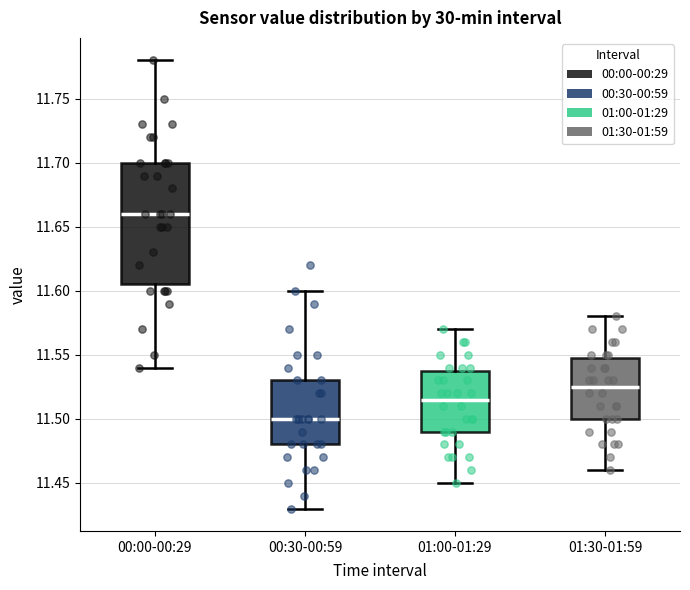

Reading left to right, transcribe this box plot: for each box, give where its median line is, the range the box spans, and where its two whiskers end, as read against the y-axis. The values are not printed on the chart, so give them approximately, as read against the axis.

00:00-00:29: median 11.660, box 11.605 to 11.700, whiskers 11.540 to 11.780
00:30-00:59: median 11.500, box 11.480 to 11.530, whiskers 11.430 to 11.600
01:00-01:29: median 11.515, box 11.490 to 11.540, whiskers 11.450 to 11.570
01:30-01:59: median 11.525, box 11.500 to 11.550, whiskers 11.460 to 11.580